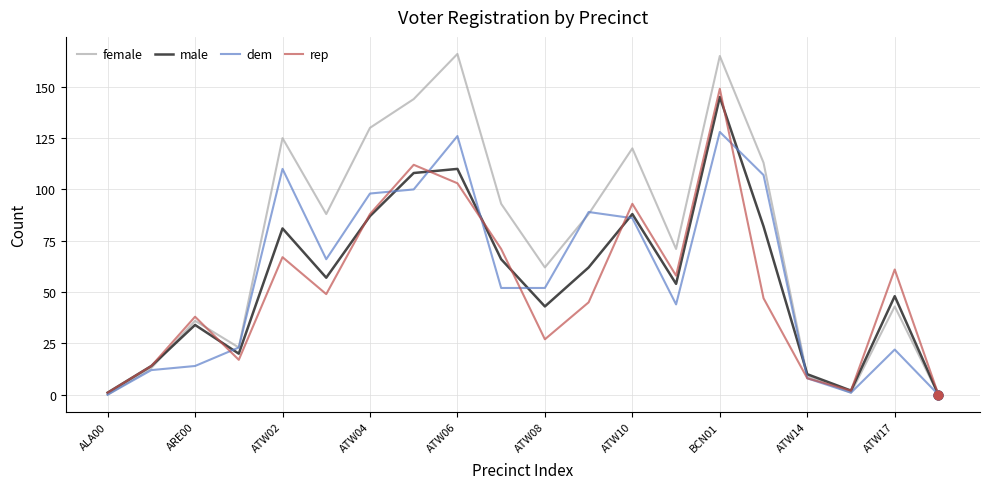

What are all the series names shown in the legend?

female, male, dem, rep